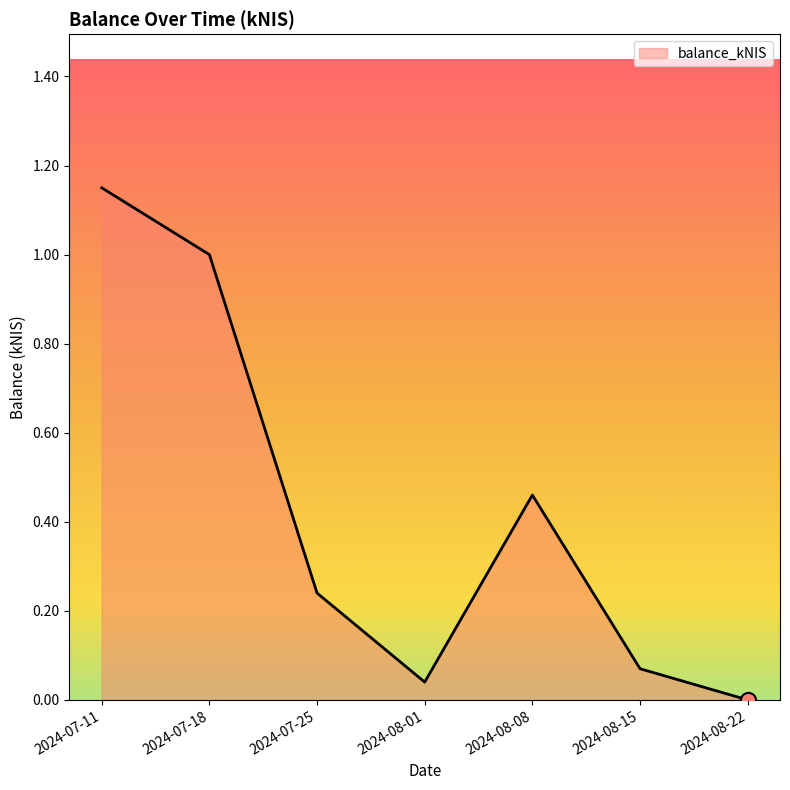

What is the change in value from 2024-07-18 to 2024-07-25?

-0.8